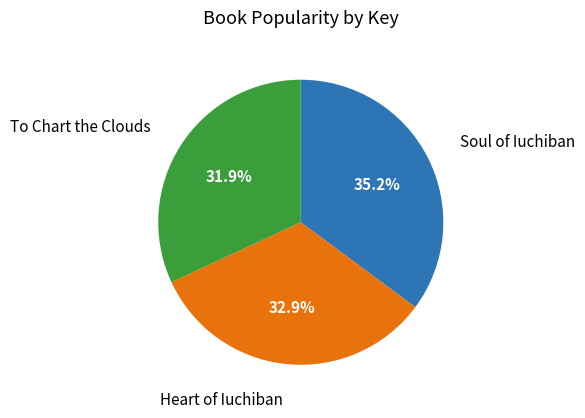

Count the number of slices in the pie.

3